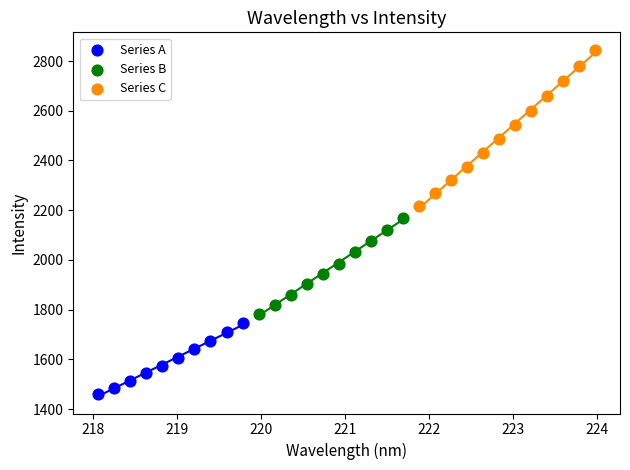

Which series reaches the maximum Y coordinate?

Series C